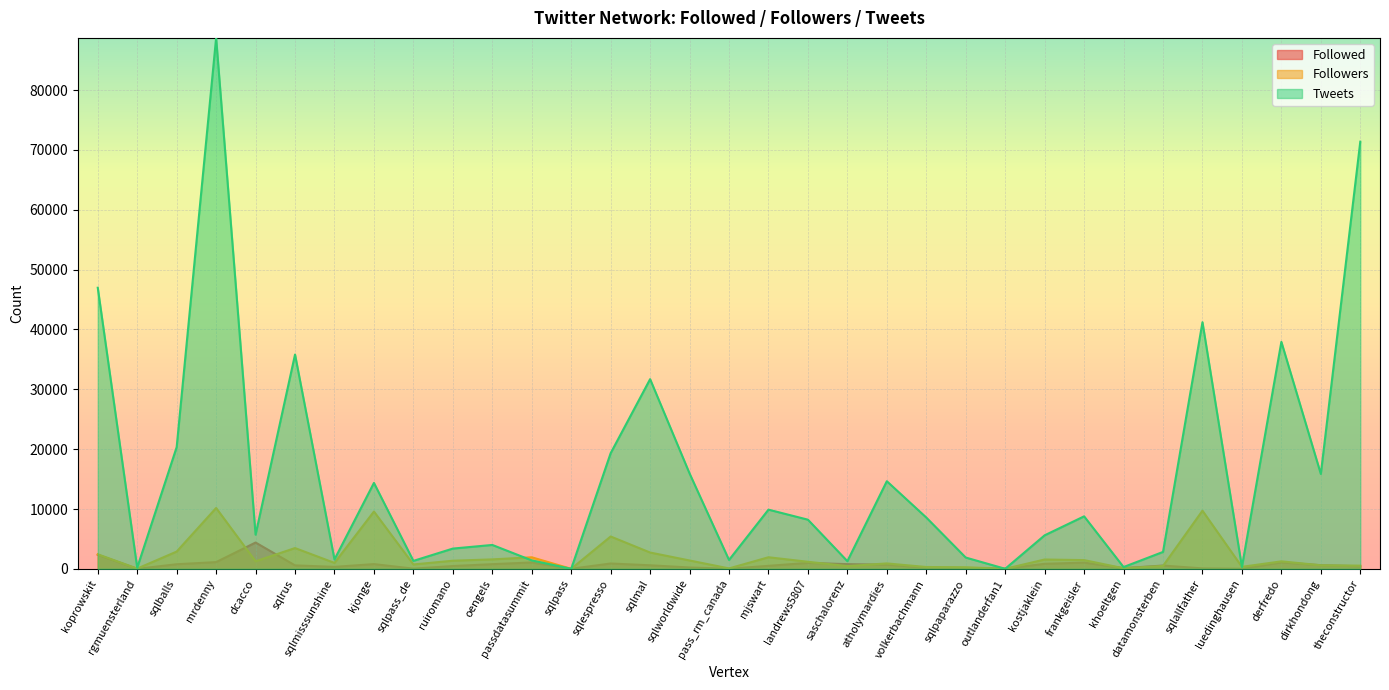

What is the total value across all series at ruiromano?

5223